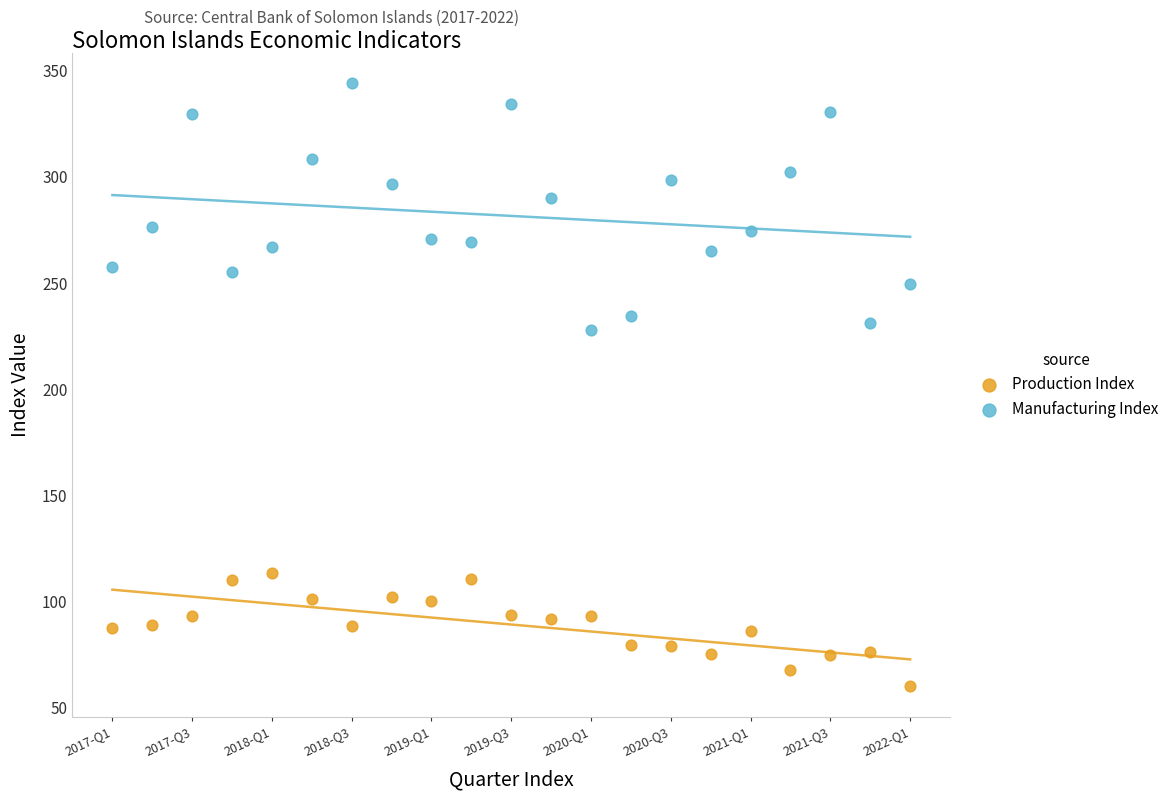

Which series contains the lowest Y value?

Production Index